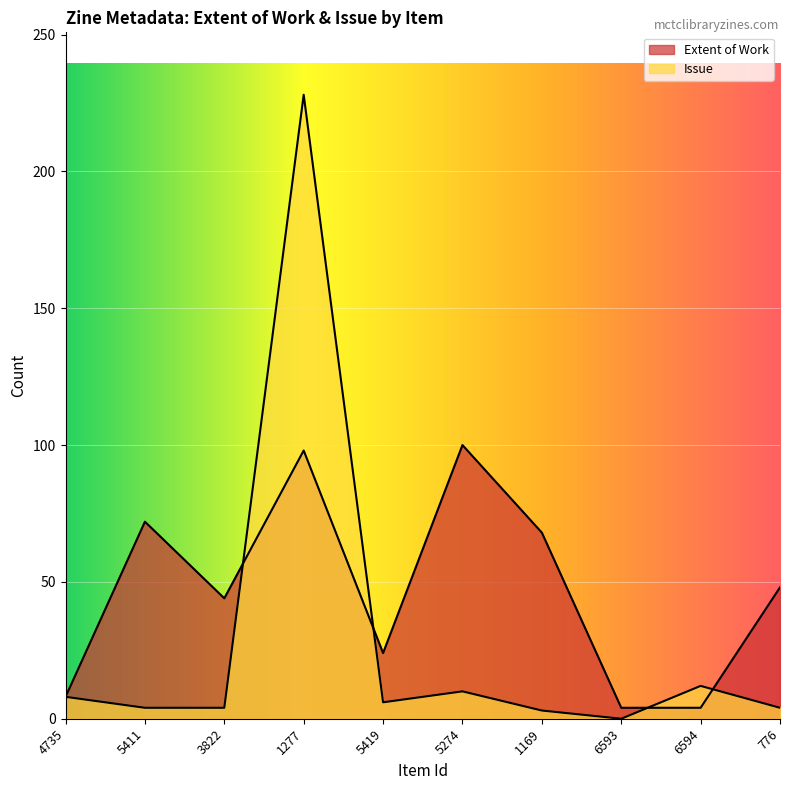

How many lines are shown in the chart?

2